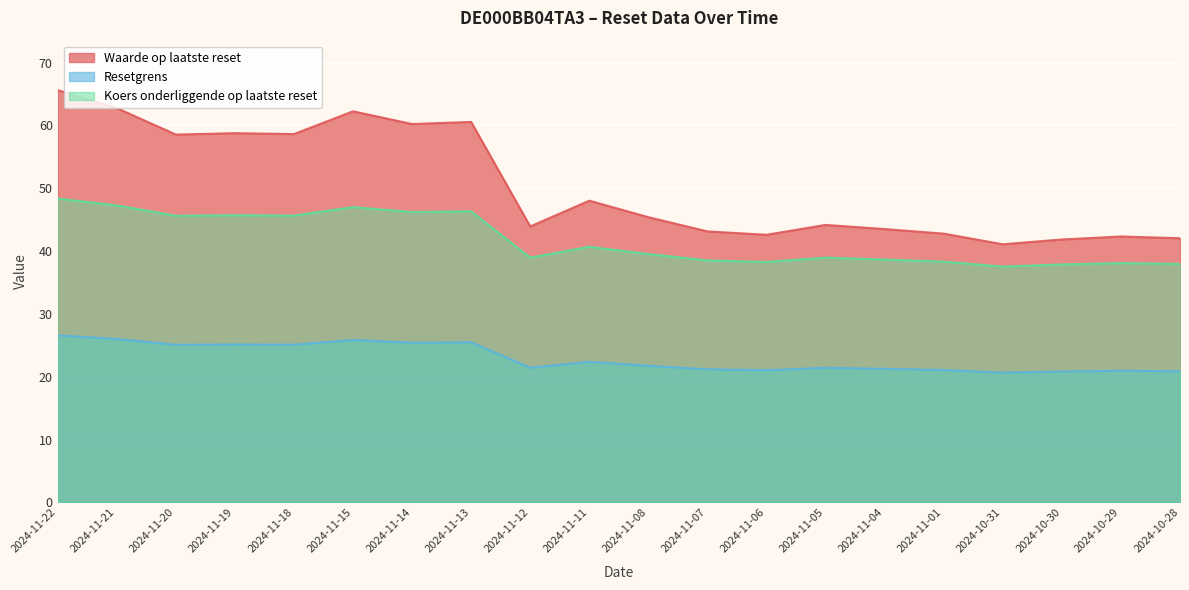

What are all the series names shown in the legend?

Waarde op laatste reset, Resetgrens, Koers onderliggende op laatste reset